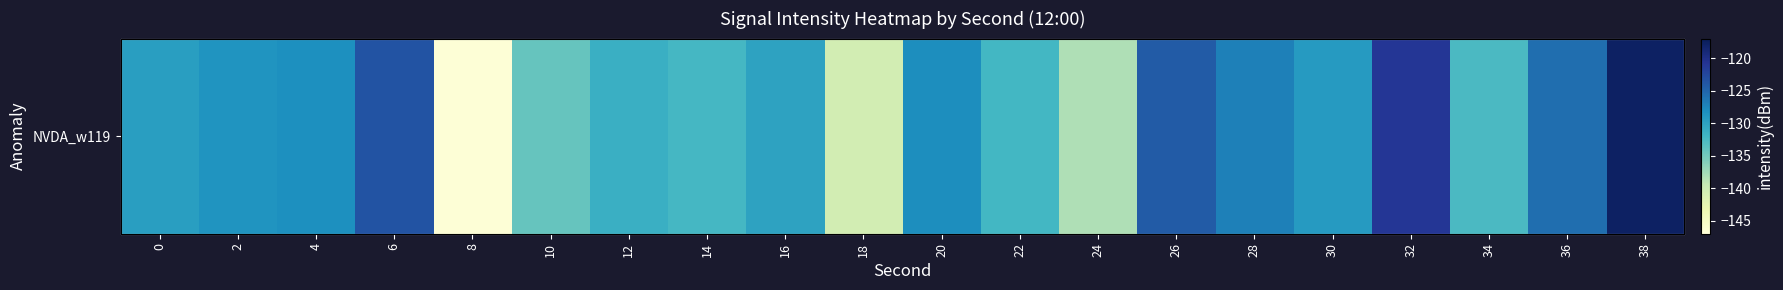

What is the difference between the NVDA_w119 values at 18 and 6?

17.1